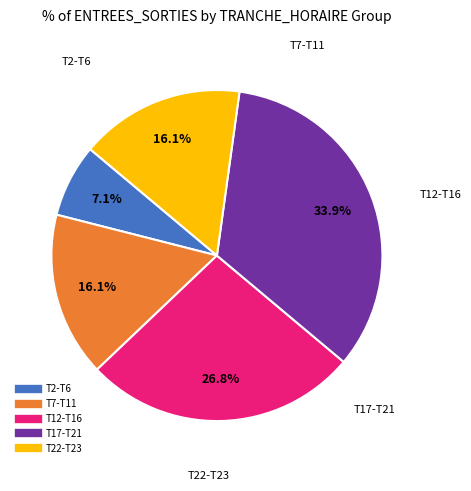

Count the number of slices in the pie.

5